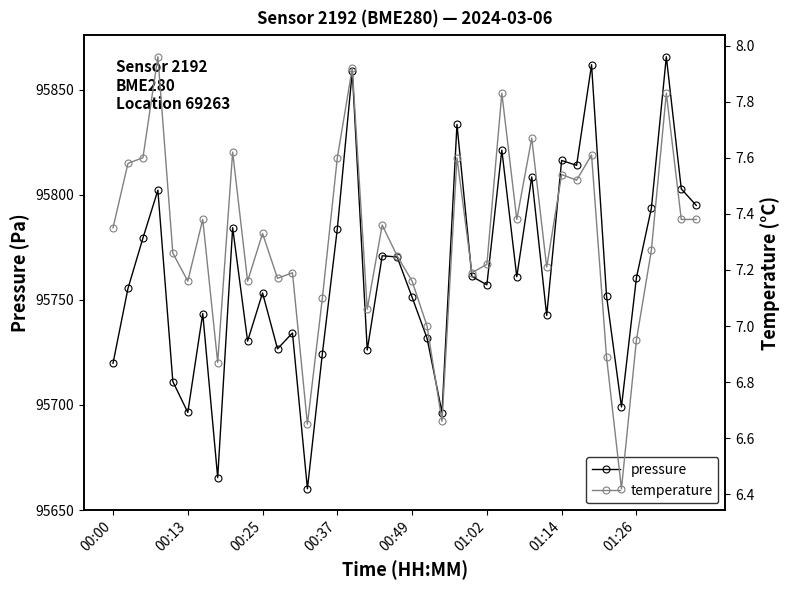

Is it true that pressure equals 95696.4 at 00:13?

True